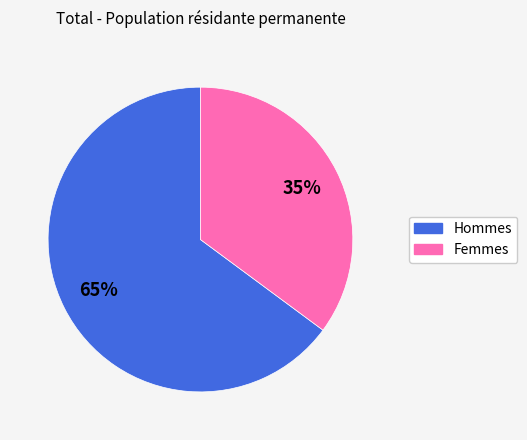

Between Hommes and Femmes, which is larger?

Hommes